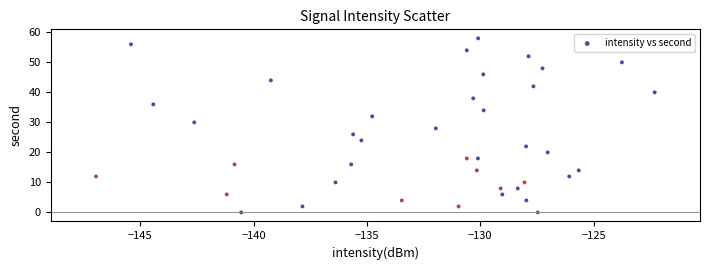

What is the range of Y values (max minus min)?

58